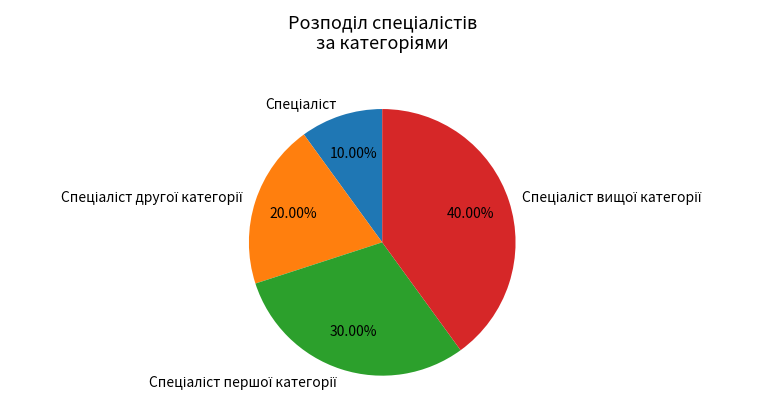

Count the number of slices in the pie.

4